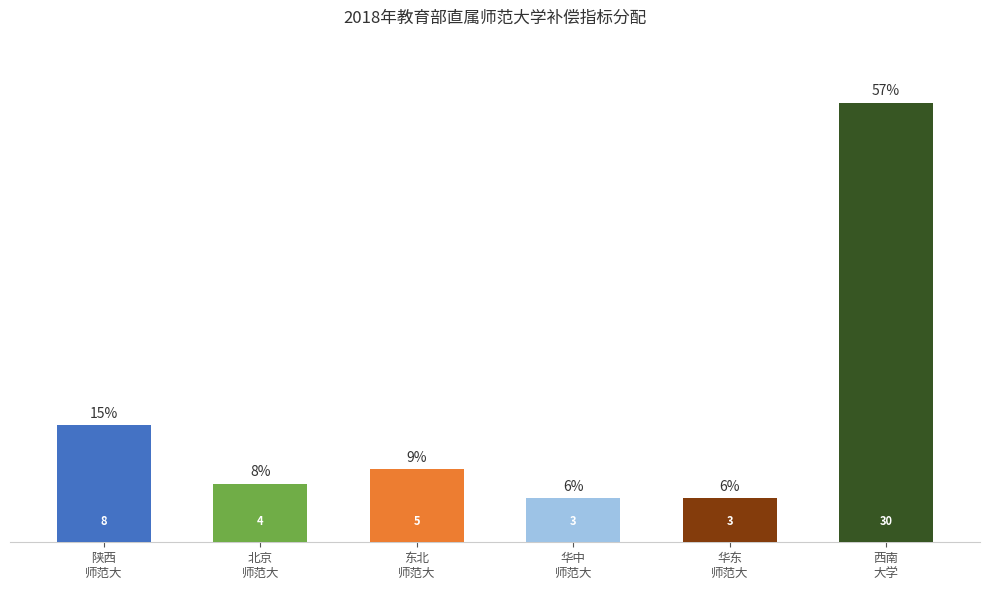

What is the smallest value displayed?

3